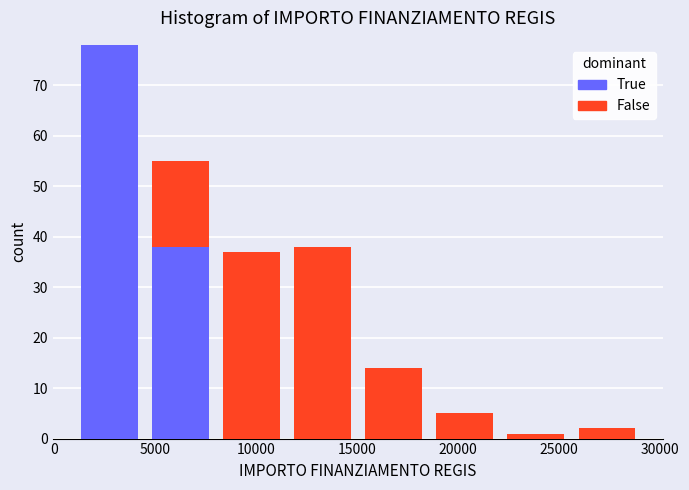

Which range on the x-axis has the tallest stacked bar (by total height)?

1000 to 4500